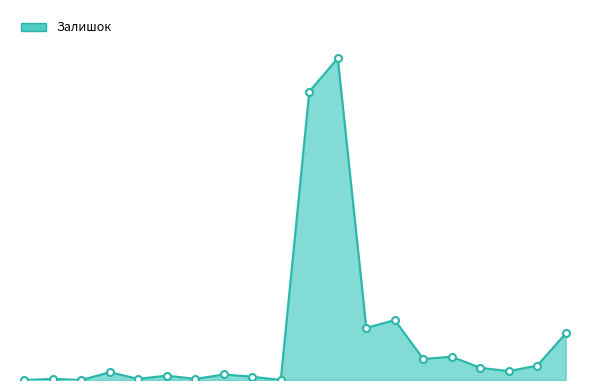

True or false: there are more than 0 points higher than both neighbors.

True